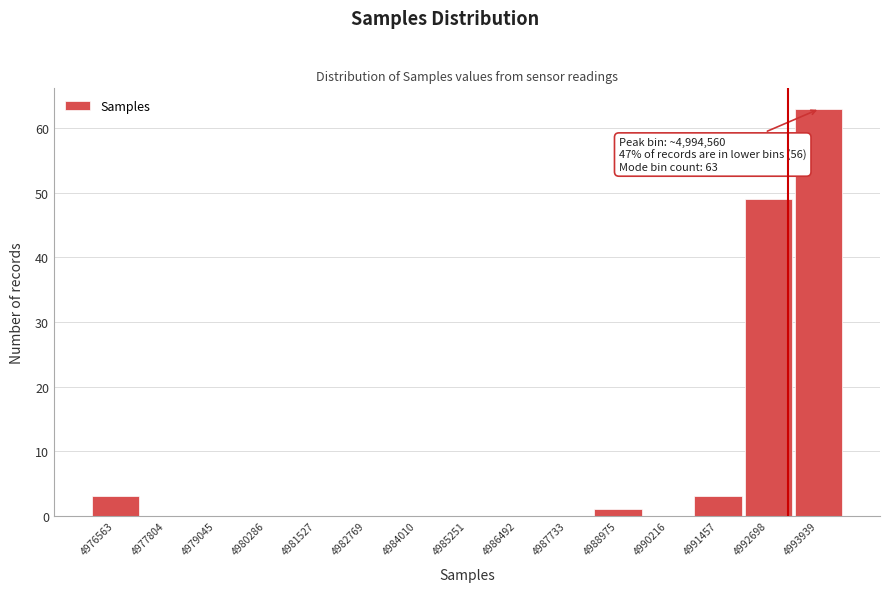

Reading left to right, what are all the values shown in this chart?

4976563=3	4977804=0	4979045=0	4980286=0	4981527=0	4982769=0	4984010=0	4985251=0	4986492=0	4987733=0	4988975=1	4990216=0	4991457=3	4992698=49	4993939=63